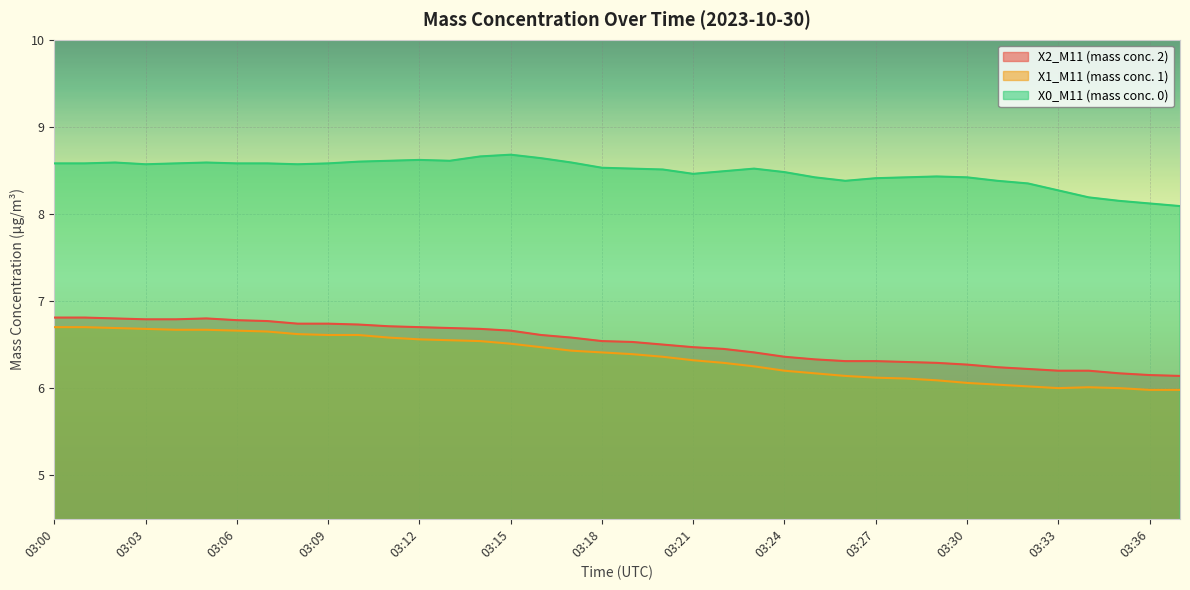

How many lines are shown in the chart?

3